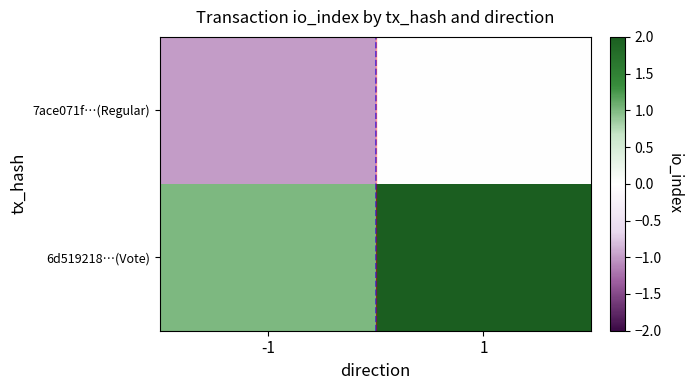

Rank the series by their average value, from lowest to highest.

7ace071f…(Regular), 6d519218…(Vote)